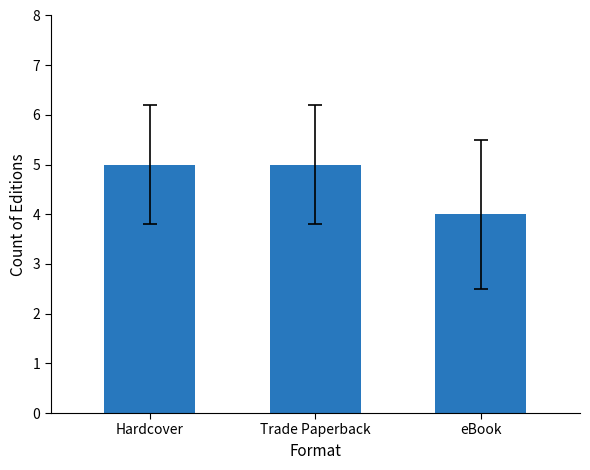

Approximately how many times larger is the value at Trade Paperback compared to Hardcover?

1.0